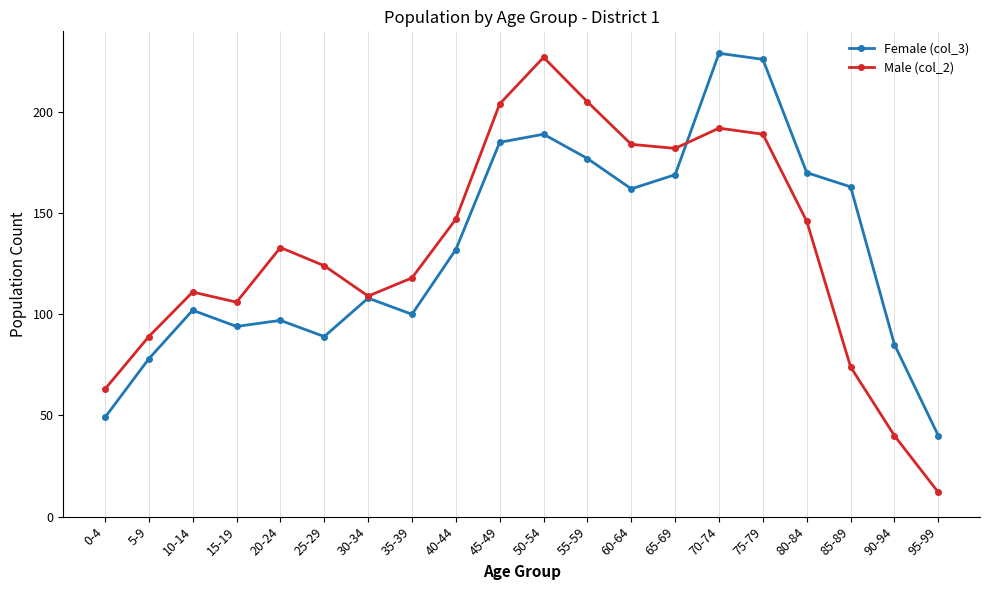

At how many categories does at least one series exceed 102?

16